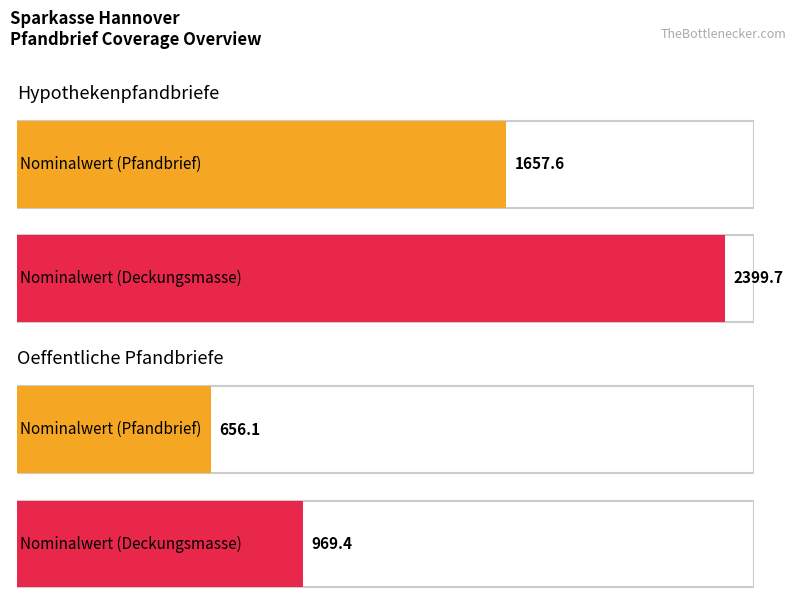

How many values in the Oeffentliche Pfandbriefe series exceed 738?

1